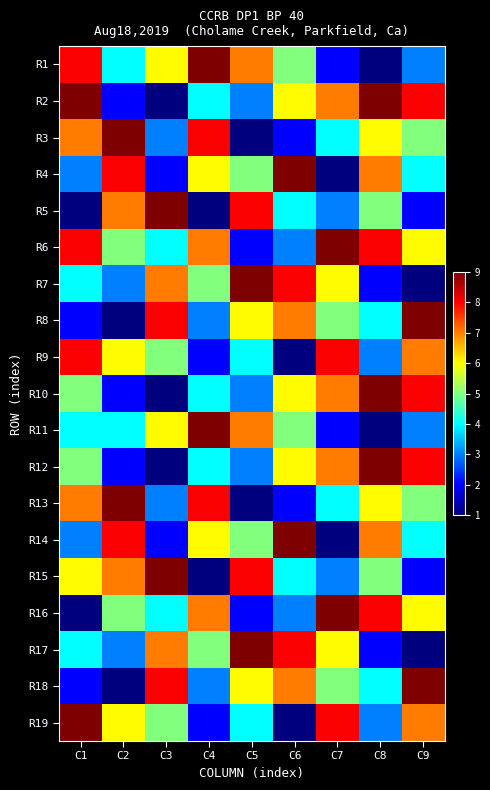

Reading right to left, transcribe all the data shown in this chart.

R1: C9=3	C8=1	C7=2	C6=5	C5=7	C4=9	C3=6	C2=4	C1=8
R2: C9=8	C8=9	C7=7	C6=6	C5=3	C4=4	C3=1	C2=2	C1=9
R3: C9=5	C8=6	C7=4	C6=2	C5=1	C4=8	C3=3	C2=9	C1=7
R4: C9=4	C8=7	C7=1	C6=9	C5=5	C4=6	C3=2	C2=8	C1=3
R5: C9=2	C8=5	C7=3	C6=4	C5=8	C4=1	C3=9	C2=7	C1=1
R6: C9=6	C8=8	C7=9	C6=3	C5=2	C4=7	C3=4	C2=5	C1=8
R7: C9=1	C8=2	C7=6	C6=8	C5=9	C4=5	C3=7	C2=3	C1=4
R8: C9=9	C8=4	C7=5	C6=7	C5=6	C4=3	C3=8	C2=1	C1=2
R9: C9=7	C8=3	C7=8	C6=1	C5=4	C4=2	C3=5	C2=6	C1=8
R10: C9=8	C8=9	C7=7	C6=6	C5=3	C4=4	C3=1	C2=2	C1=5
R11: C9=3	C8=1	C7=2	C6=5	C5=7	C4=9	C3=6	C2=4	C1=4
R12: C9=8	C8=9	C7=7	C6=6	C5=3	C4=4	C3=1	C2=2	C1=5
R13: C9=5	C8=6	C7=4	C6=2	C5=1	C4=8	C3=3	C2=9	C1=7
R14: C9=4	C8=7	C7=1	C6=9	C5=5	C4=6	C3=2	C2=8	C1=3
R15: C9=2	C8=5	C7=3	C6=4	C5=8	C4=1	C3=9	C2=7	C1=6
R16: C9=6	C8=8	C7=9	C6=3	C5=2	C4=7	C3=4	C2=5	C1=1
R17: C9=1	C8=2	C7=6	C6=8	C5=9	C4=5	C3=7	C2=3	C1=4
R18: C9=9	C8=4	C7=5	C6=7	C5=6	C4=3	C3=8	C2=1	C1=2
R19: C9=7	C8=3	C7=8	C6=1	C5=4	C4=2	C3=5	C2=6	C1=9